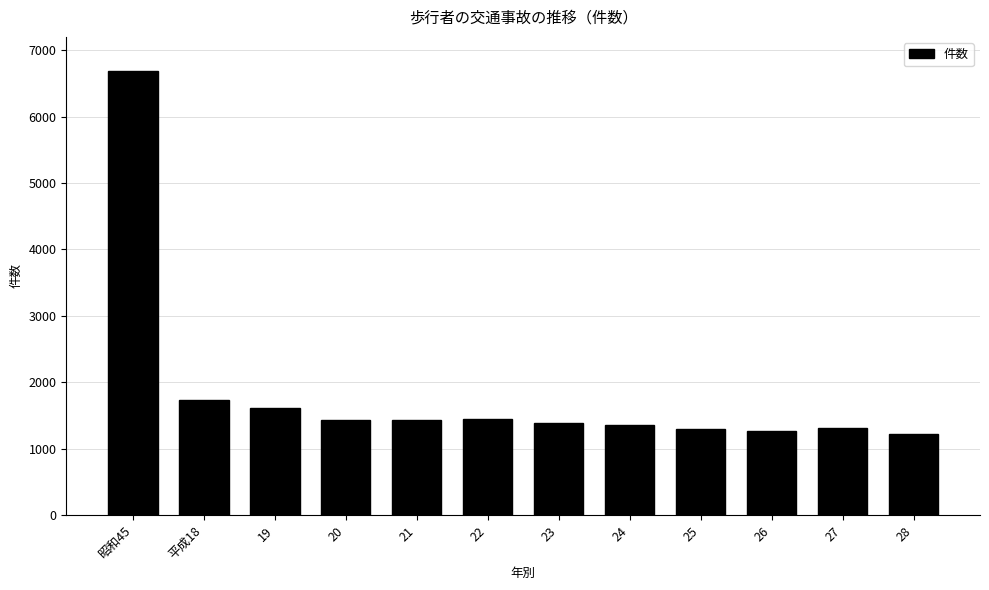

What is the change in value from 21 to 28?

-213